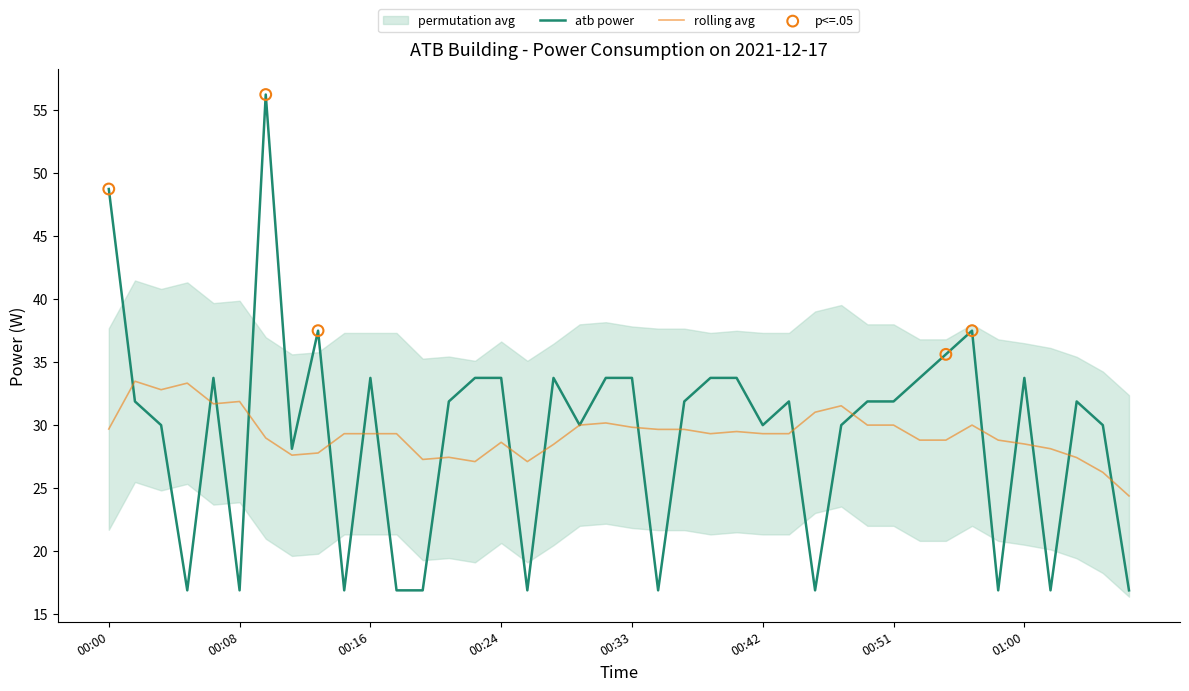

Between 00:55 and 01:06, which is larger?

00:55